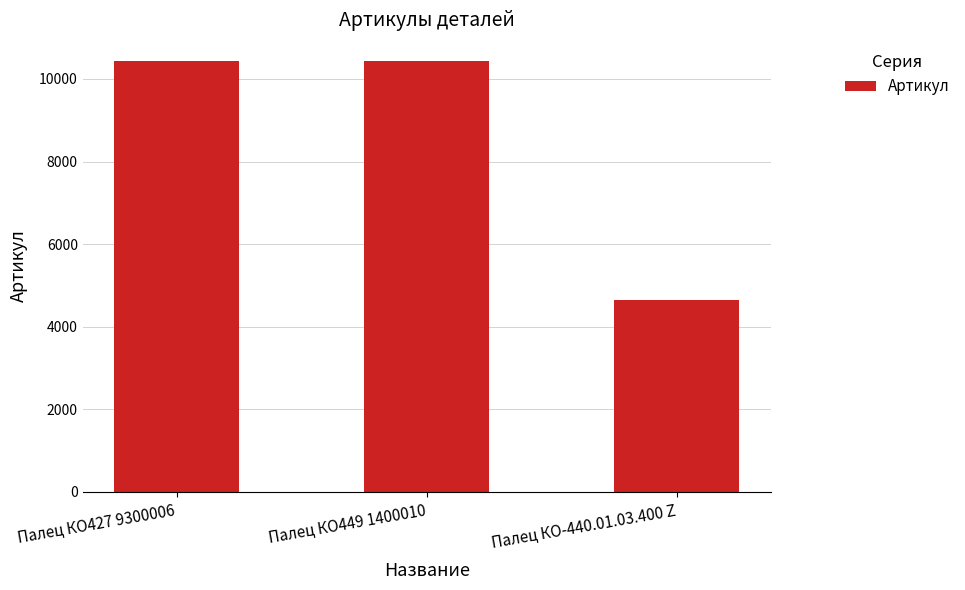

What is the minimum value shown in the chart?

4636